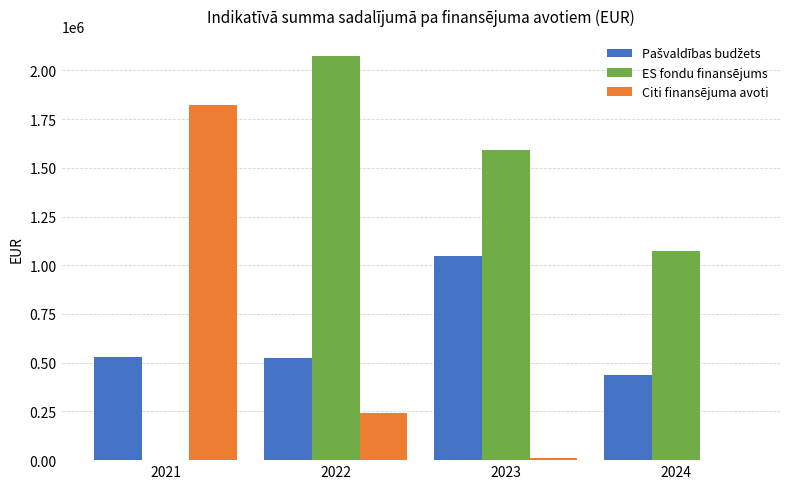

Which series has the largest total across all categories?

ES fondu finansējums